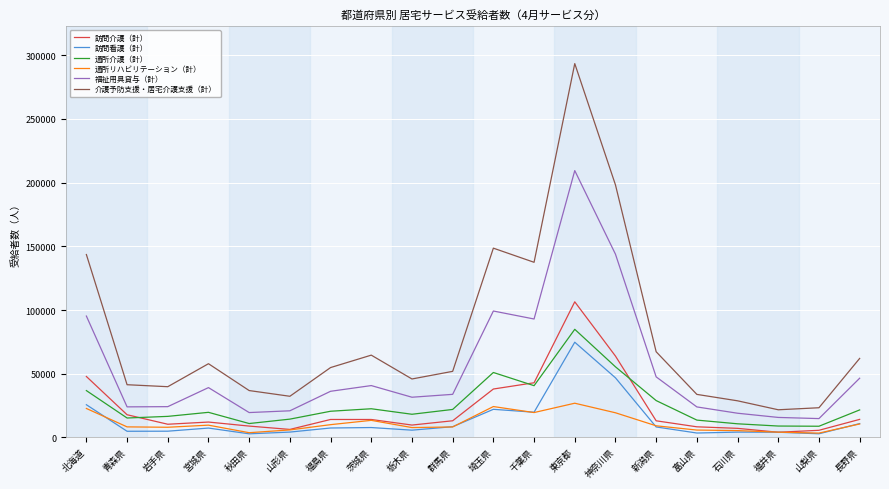

Is it true that 通所介護（計） equals 21948 at 群馬県?

True